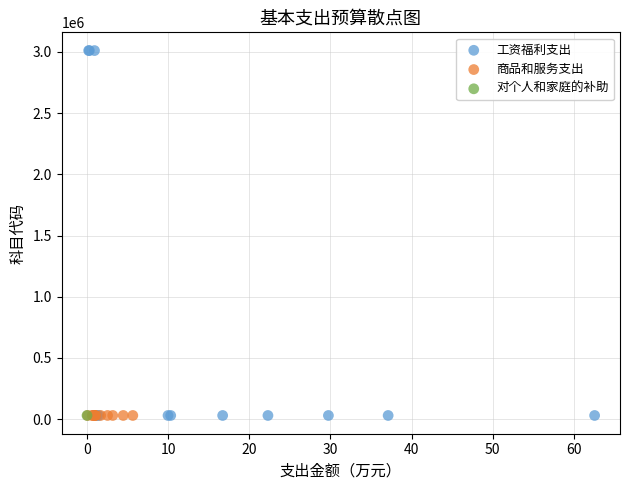

What are all the series names shown in the legend?

工资福利支出, 商品和服务支出, 对个人和家庭的补助